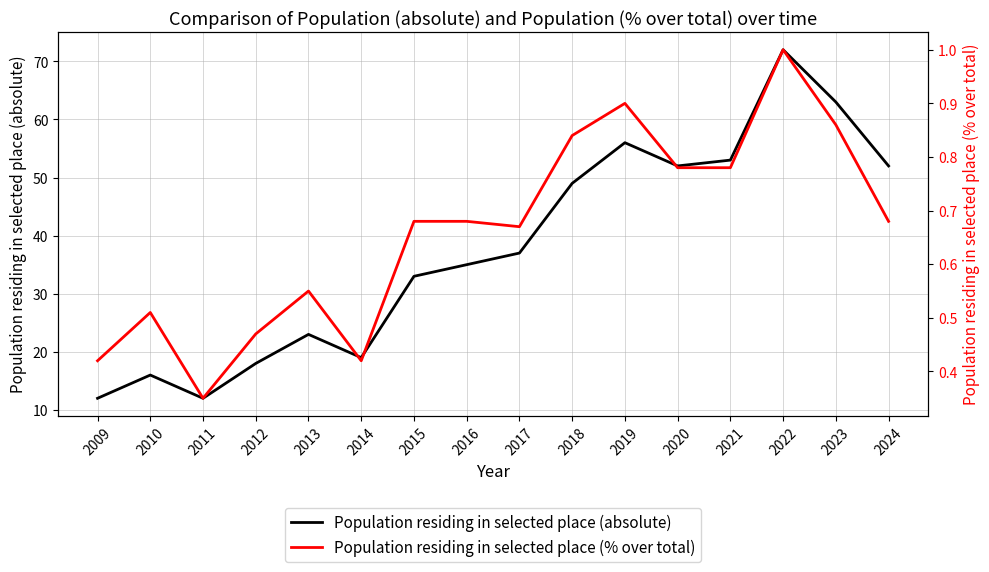

How many data points in Population residing in selected place (absolute) are above 37?

7